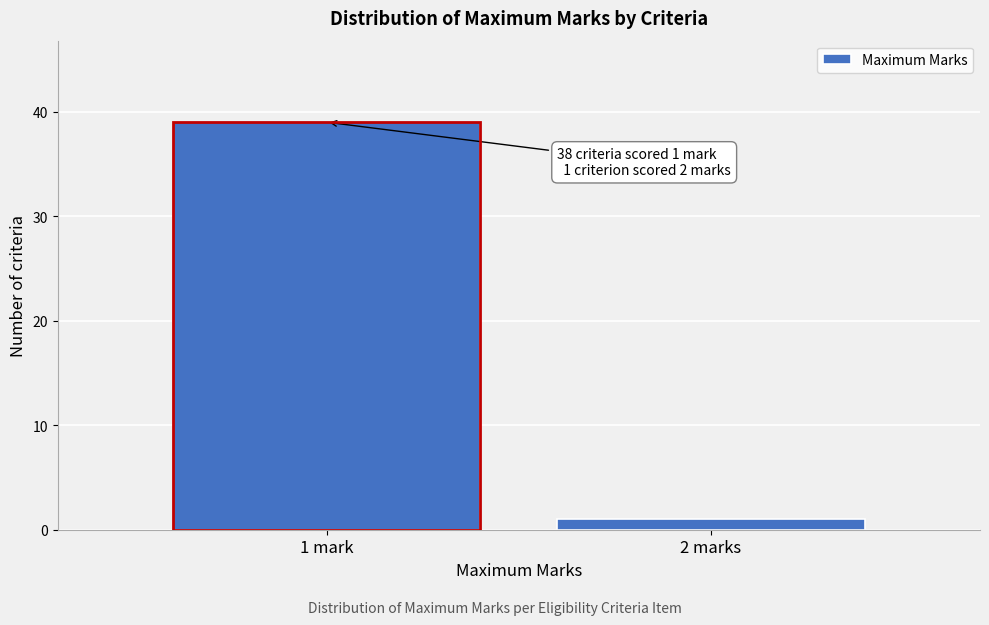

Reading right to left, transcribe all the data shown in this chart.

2 marks=1	1 mark=39